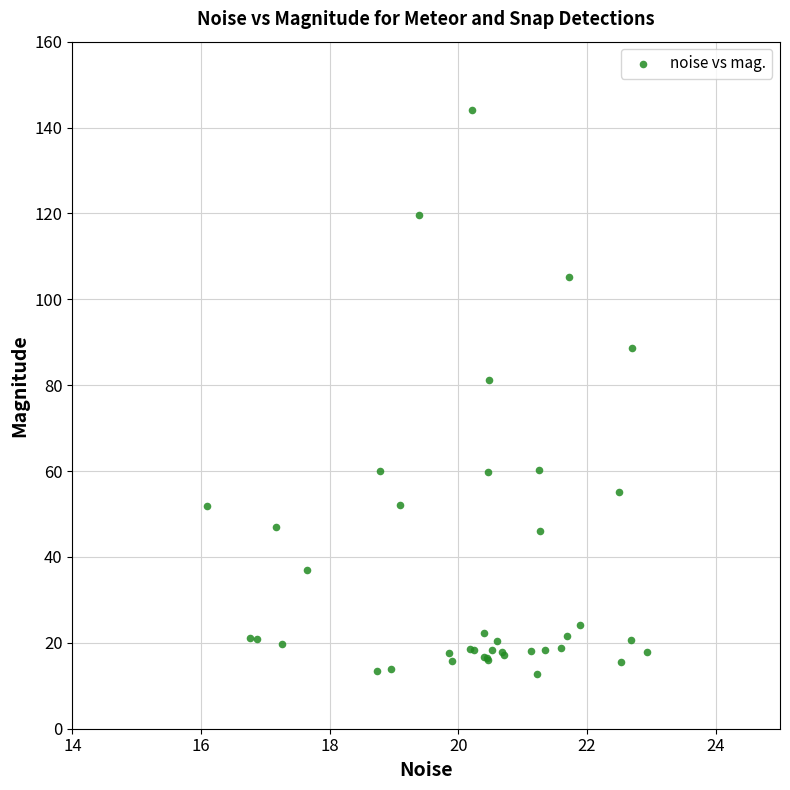

What Y value in the scatter plot is closest to 78?

81.3